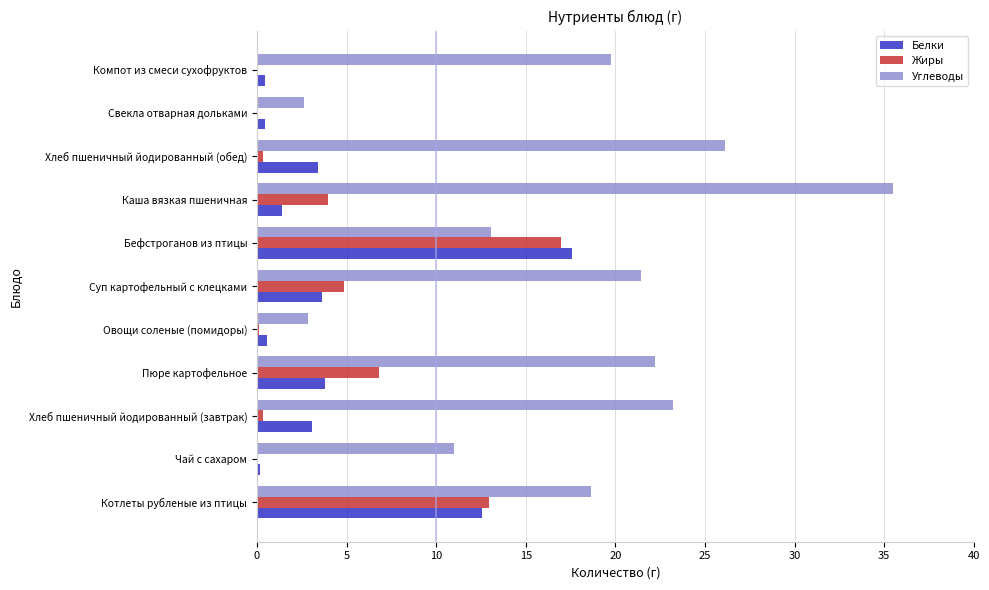

Is the value of Белки at Компот из смеси сухофруктов greater than the value of Углеводы at Хлеб пшеничный йодированный (завтрак)?

No